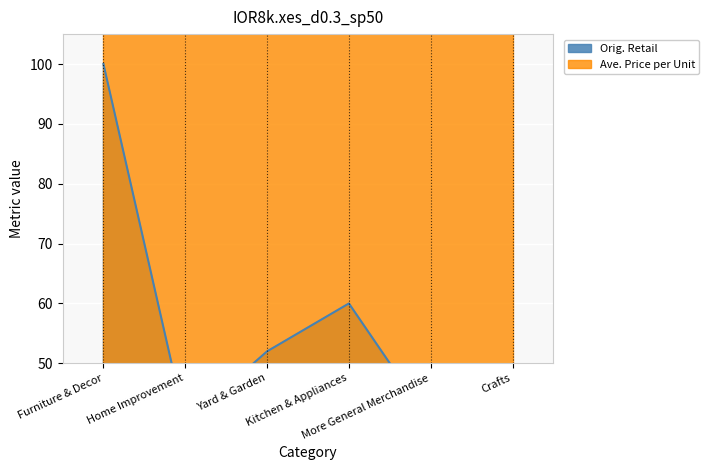

Which has a higher value, Crafts or More General Merchandise?

More General Merchandise